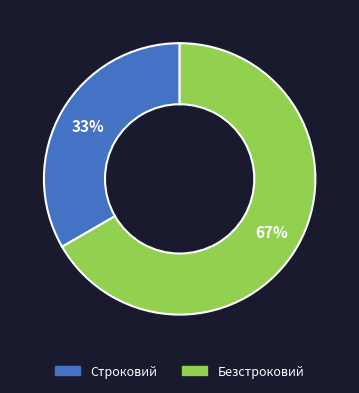

To the nearest percent, what portion does Строковий represent?

33%